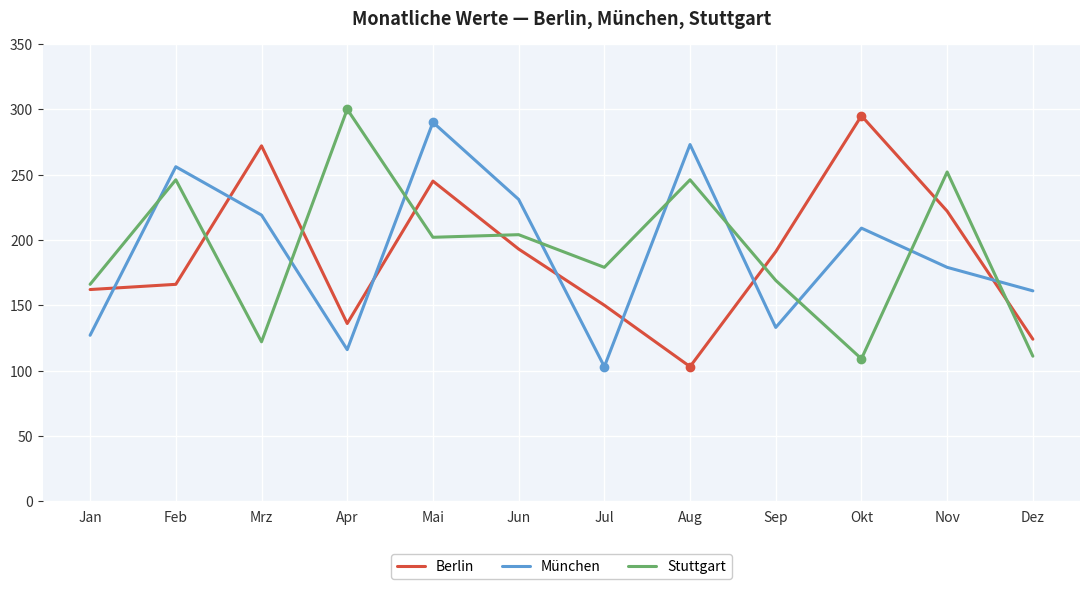

Where is the first local maximum for München?

Feb